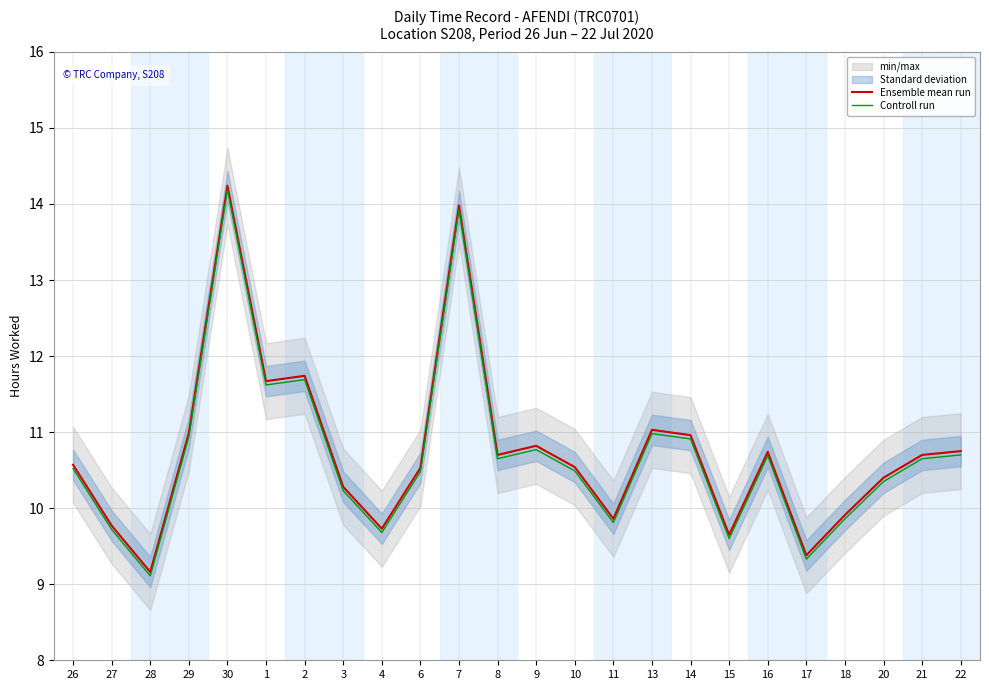

Reading left to right, extract all data points from this chart.

Ensemble mean run: 10.6	9.8	9.2	11.0	14.2	11.7	11.7	10.3	9.7	10.5	14.0	10.7	10.8	10.5	9.9	11.0	11.0	9.7	10.7	9.4	9.9	10.4	10.7	10.8
Controll run: 10.5	9.7	9.1	10.9	14.2	11.6	11.7	10.2	9.7	10.5	13.9	10.6	10.8	10.5	9.8	11.0	10.9	9.6	10.7	9.3	9.9	10.3	10.6	10.7